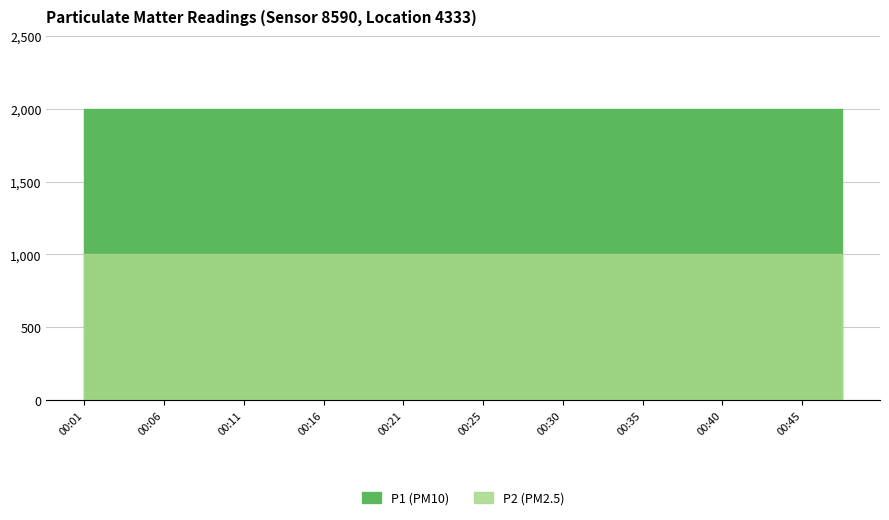

Reading left to right, what are all the values shown in this chart?

P1: 1999.9	1999.9	1999.9	1999.9	1999.9	1999.9	1999.9	1999.9	1999.9	1999.9	1999.9	1999.9	1999.9	1999.9	1999.9	1999.9	1999.9	1999.9	1999.9	1999.9
P2: 999.9	999.9	999.9	999.9	999.9	999.9	999.9	999.9	999.9	999.9	999.9	999.9	999.9	999.9	999.9	999.9	999.9	999.9	999.9	999.9